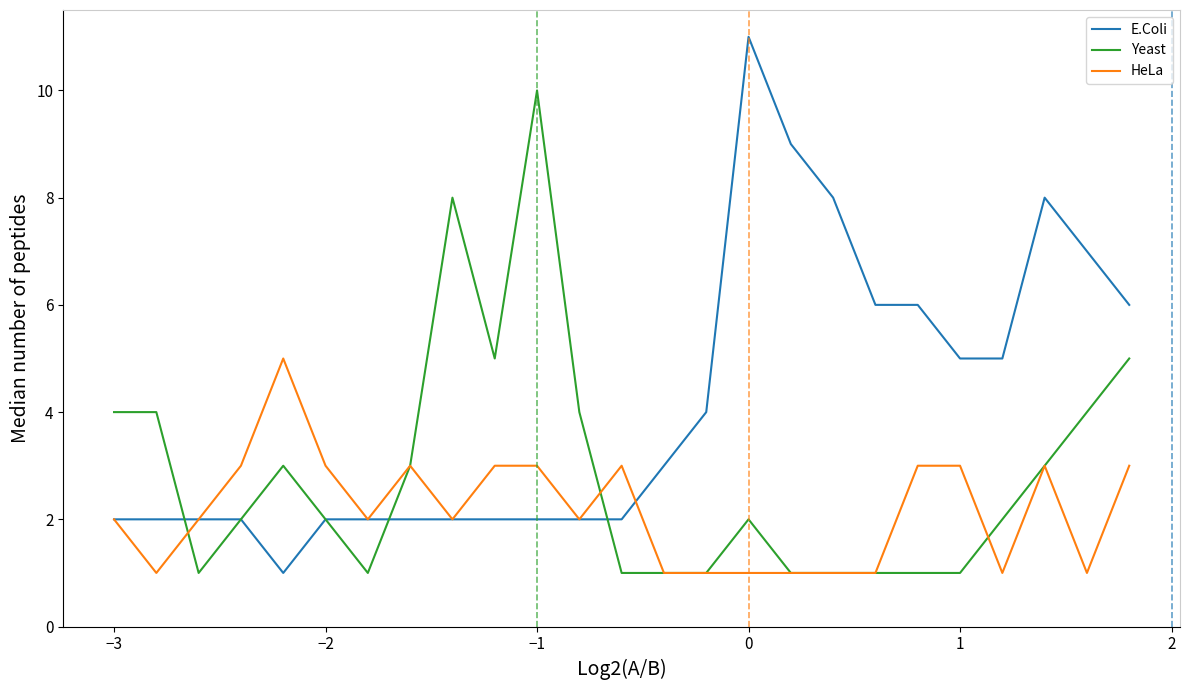

Which series has the largest range (max minus min)?

E.Coli